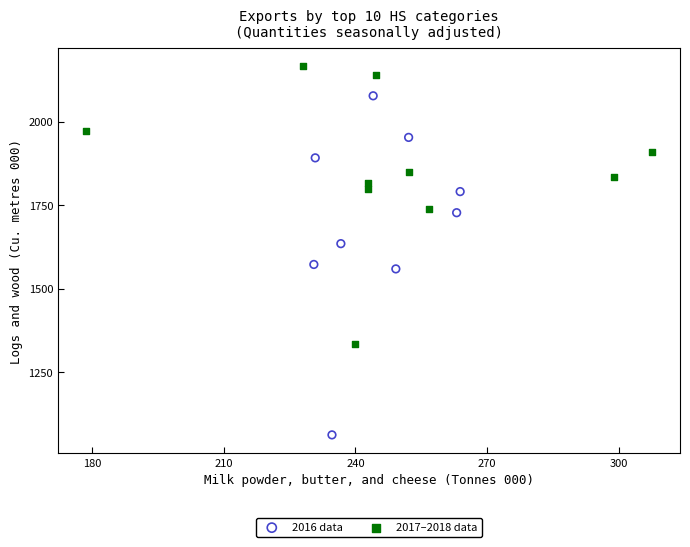

Which series reaches the maximum Y coordinate?

2017–2018 data